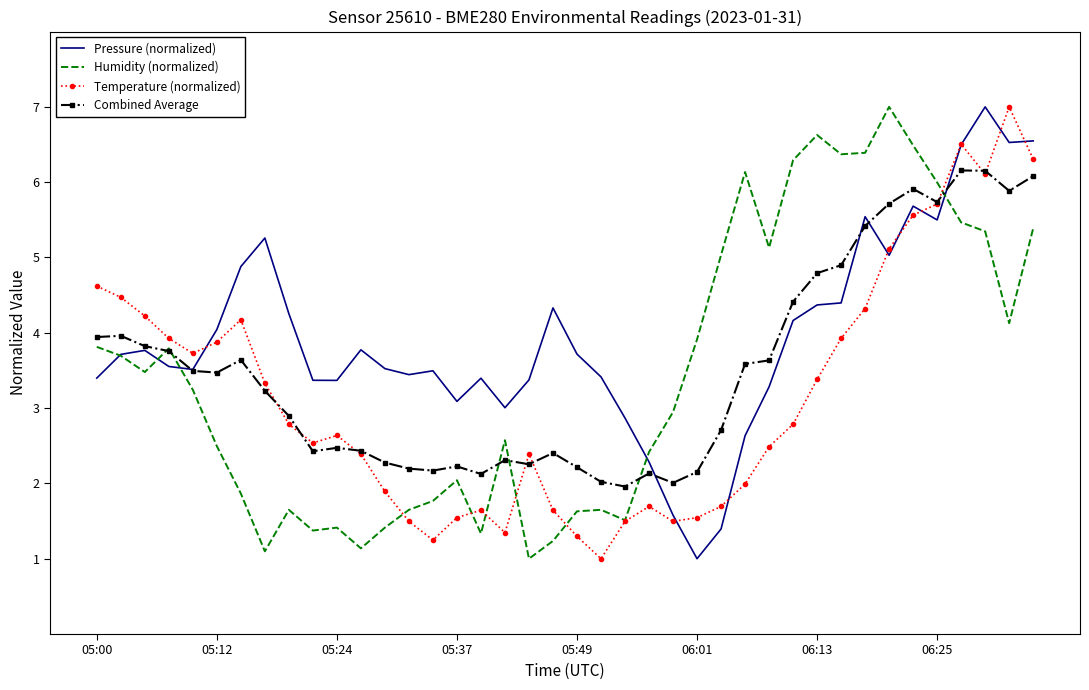

What is the smallest value displayed?

1.0